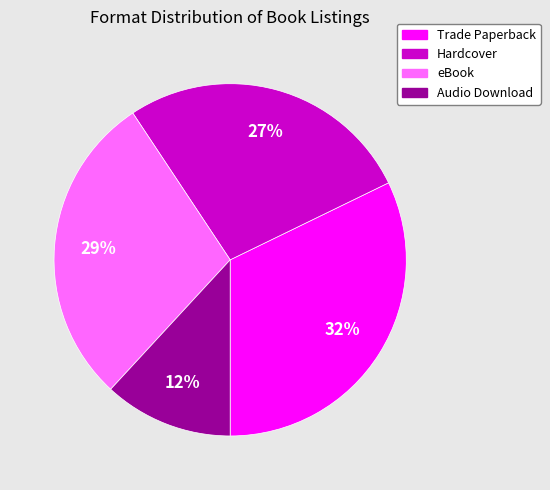

The Hardcover slice represents 19% of the pie. True or false?

False